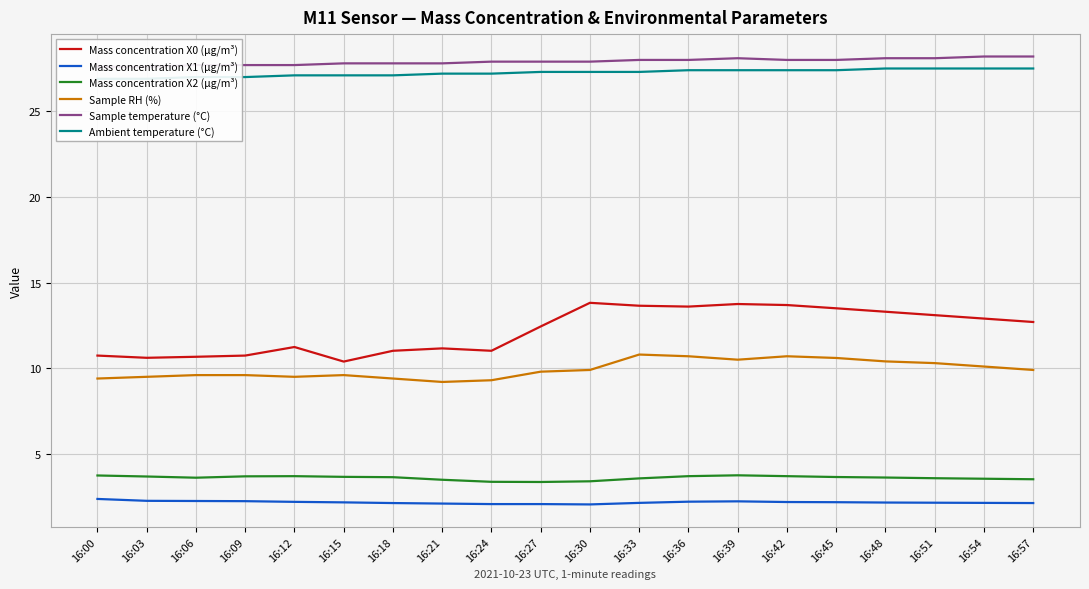

What is the value of the Sample RH (%) point at the 10th from the left?

9.8